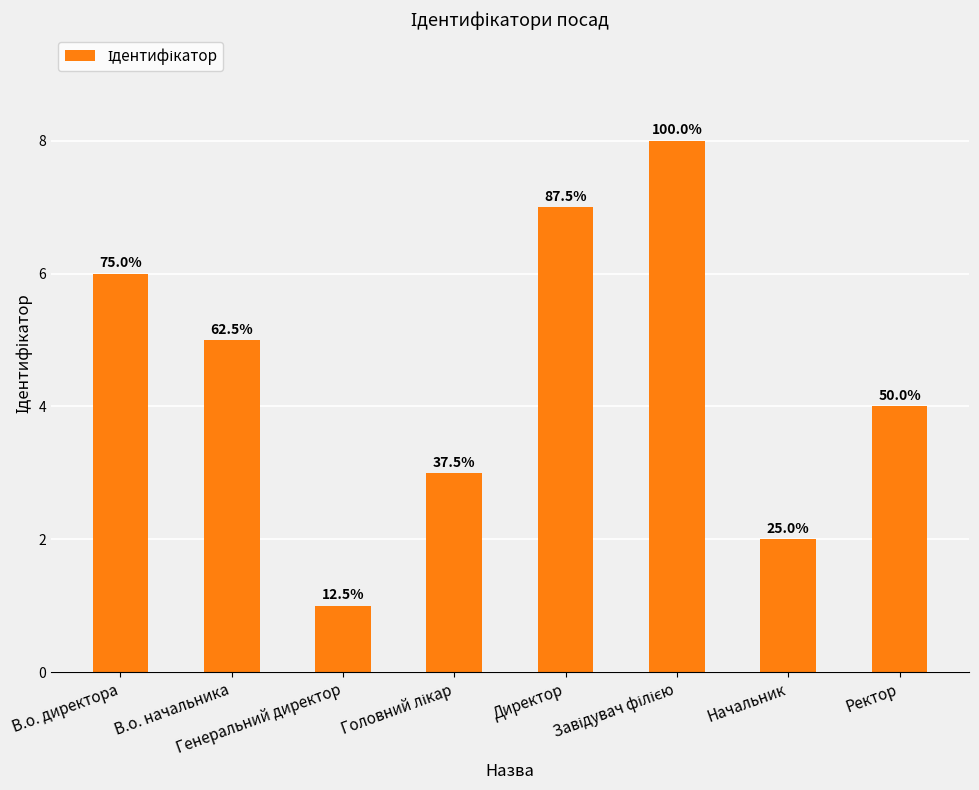

True or false: the data shows 1 at Ректор.

False